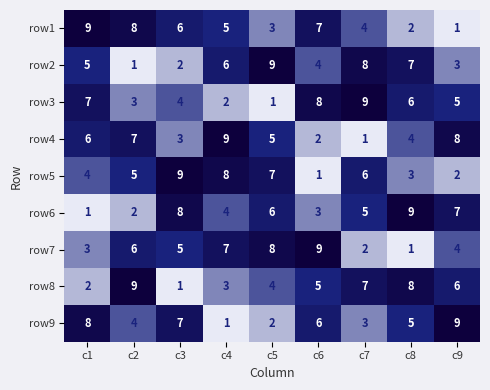

Which series changed the most between c1 and c6?

row7